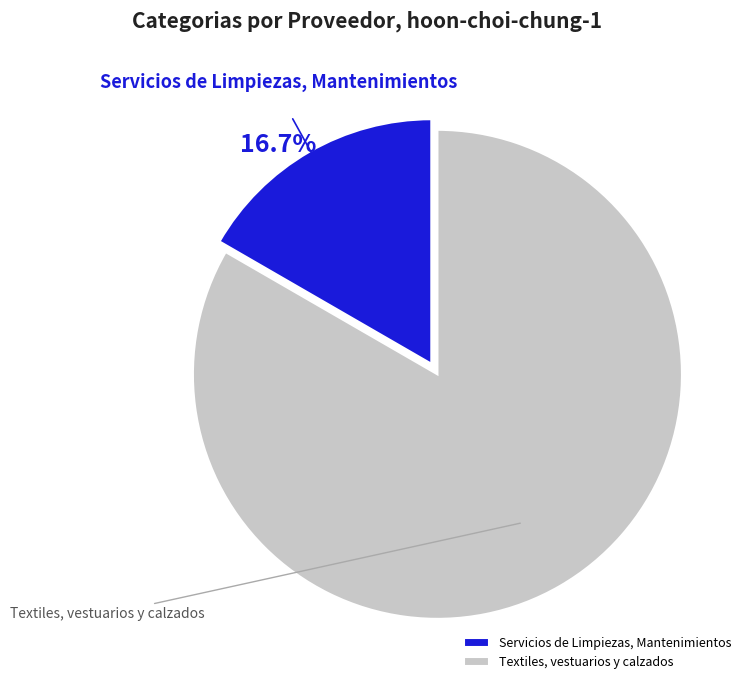

Rank the categories by value from highest to lowest.

Textiles, vestuarios y calzados, Servicios de Limpiezas, Mantenimientos